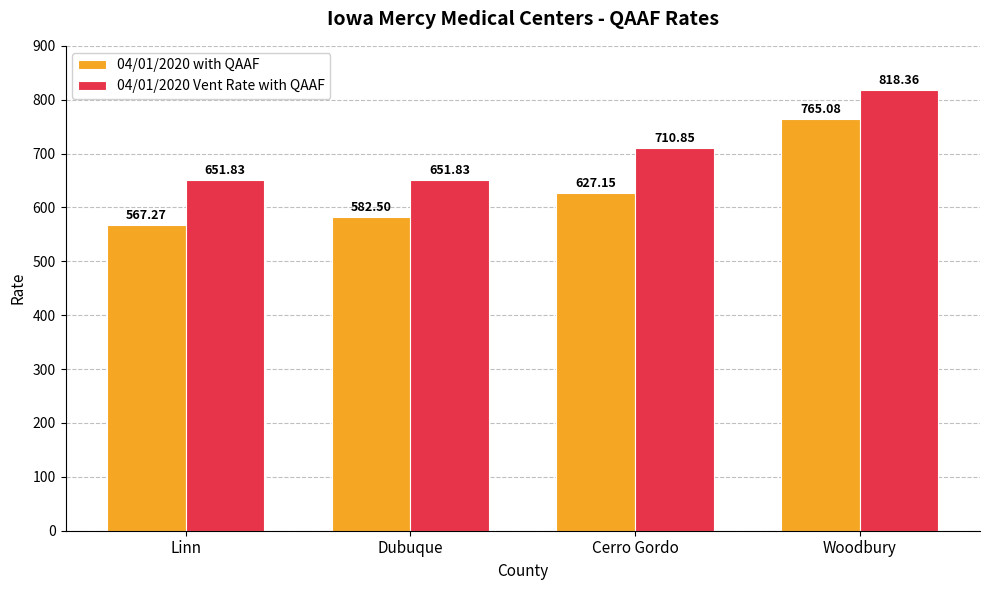

At which category is the sum across all series the highest?

Woodbury